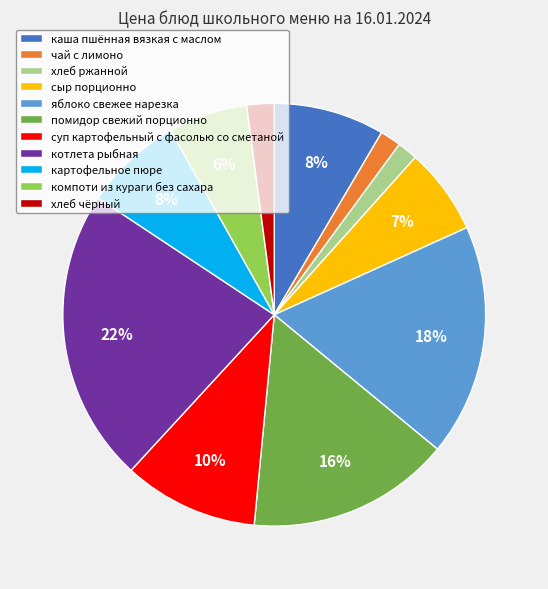

How many segments does this pie chart have?

11